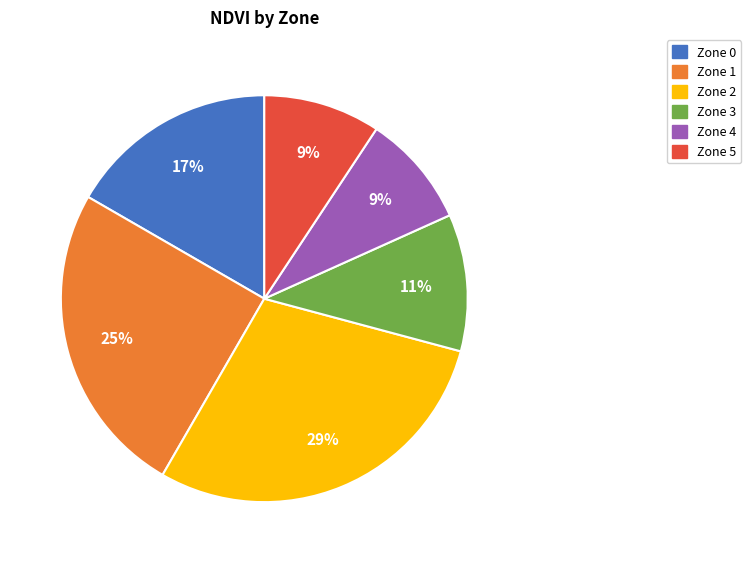

Is it true that Zone 4 is 19% of the pie?

False